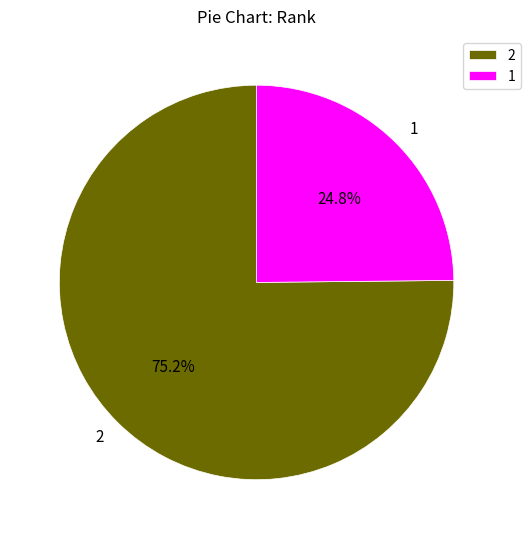

Is 2 the majority of the pie?

Yes